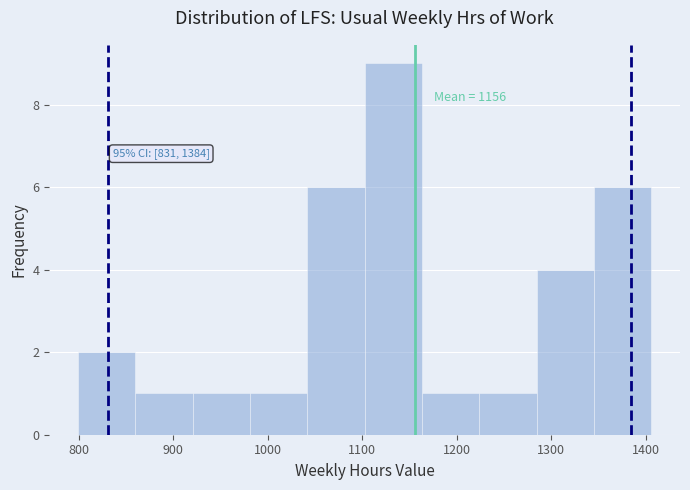

Which range on the x-axis has the tallest bar?

1100 to 1160